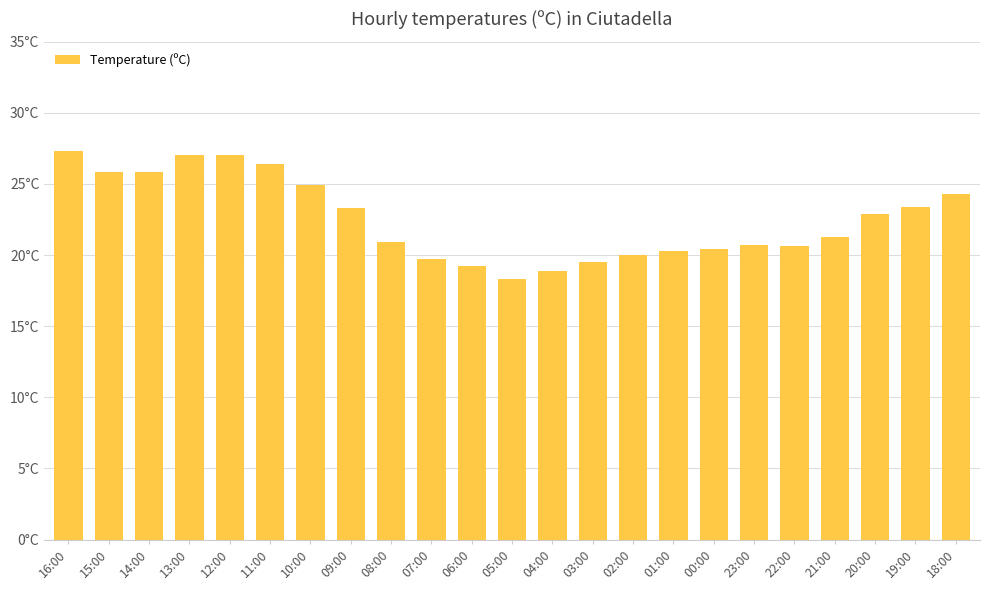

What is the greatest value displayed?

27.3